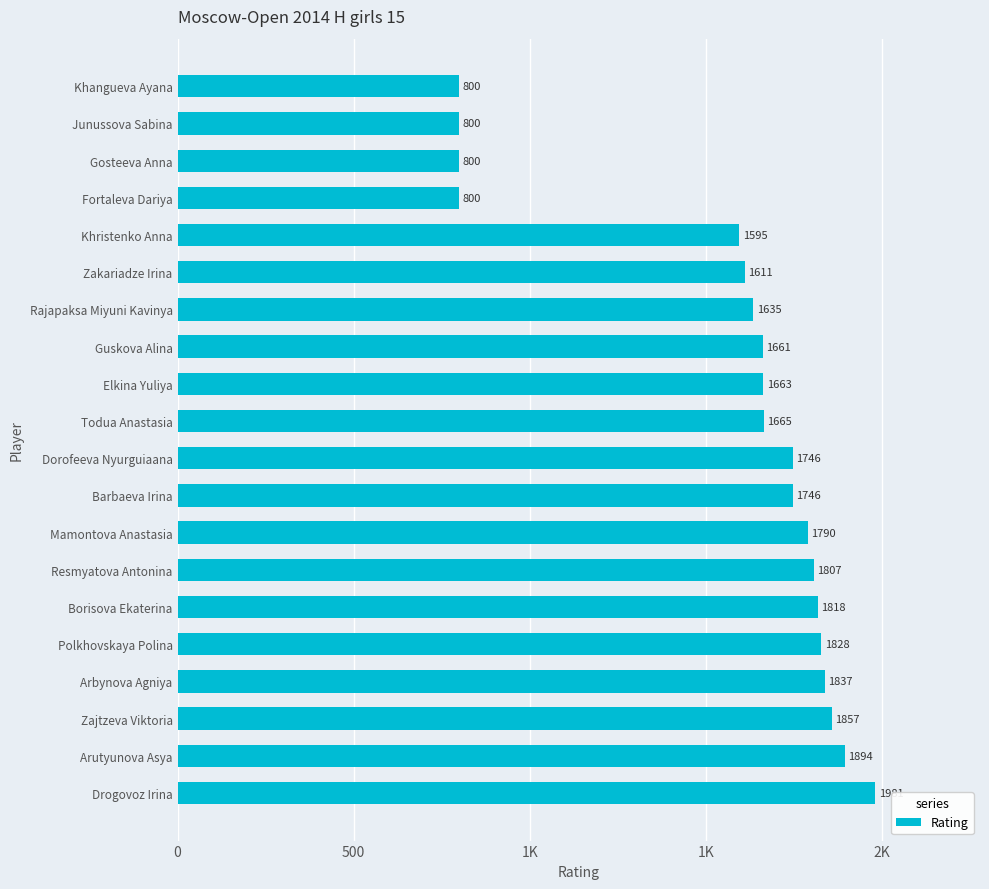

Are the bars horizontal?

Yes